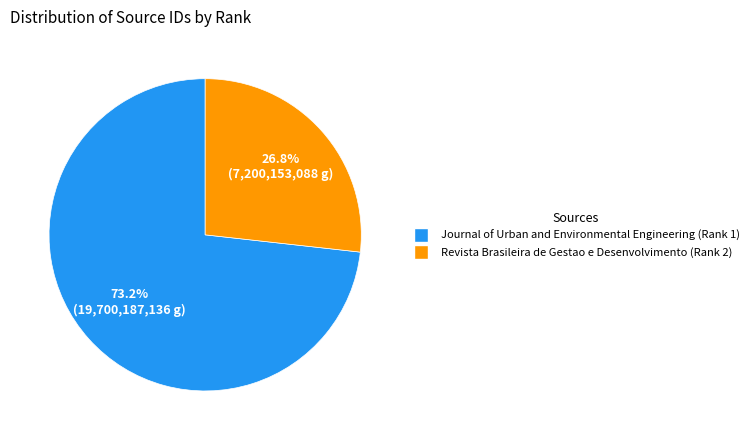

To the nearest percent, what percentage of the pie is Revista Brasileira de Gestao e Desenvolvimento (Rank 2)?

27%